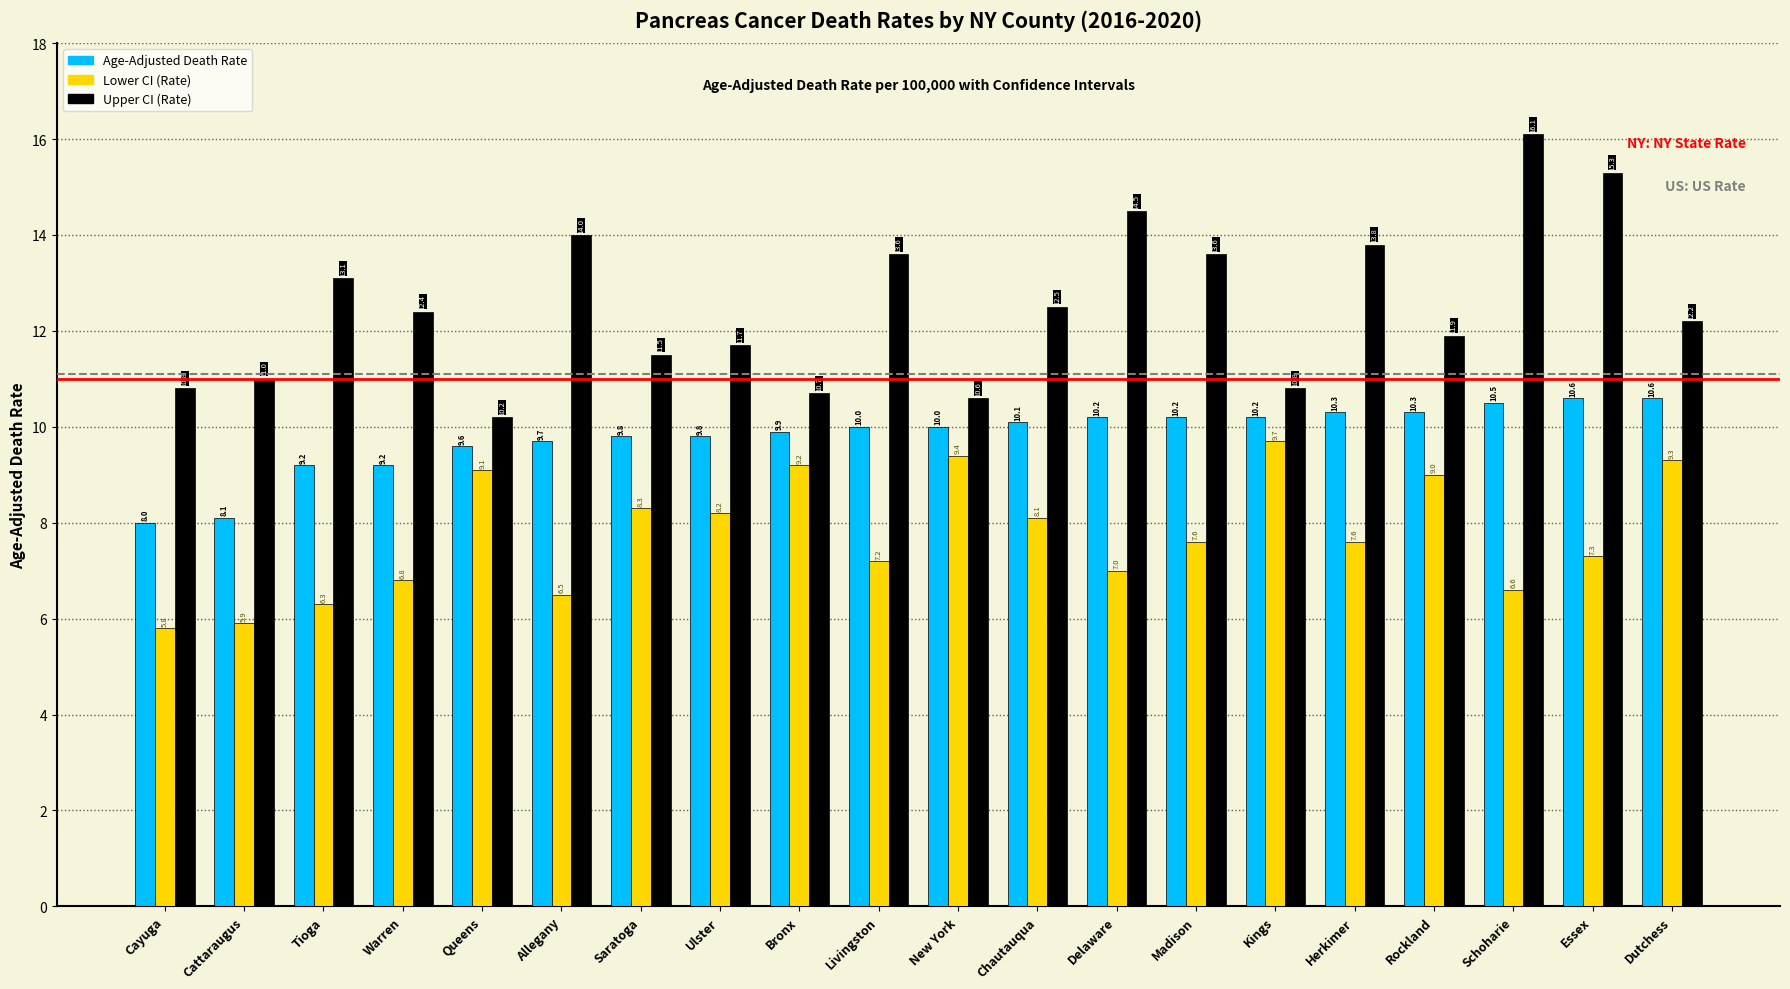

Which series has the largest total across all categories?

Upper CI (Rate)